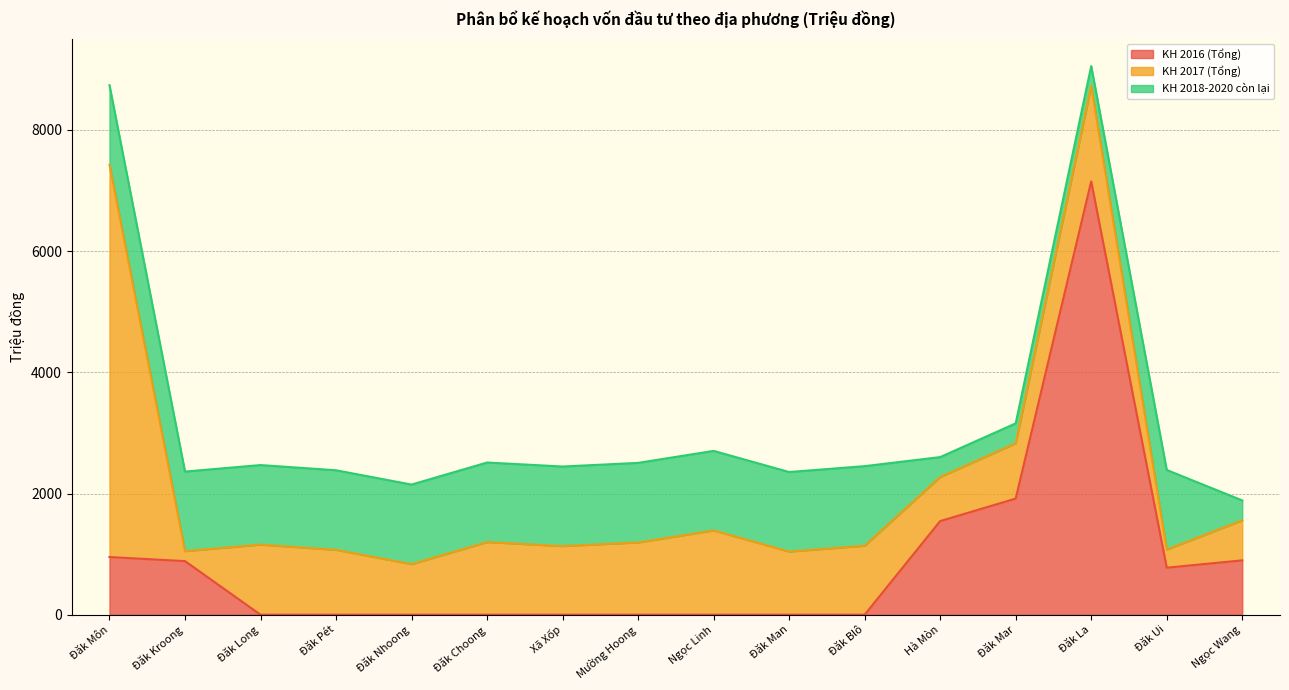

After their last crossing, which series has the higher values: KH 2017 (Tổng) or KH 2016 (Tổng)?

KH 2016 (Tổng)